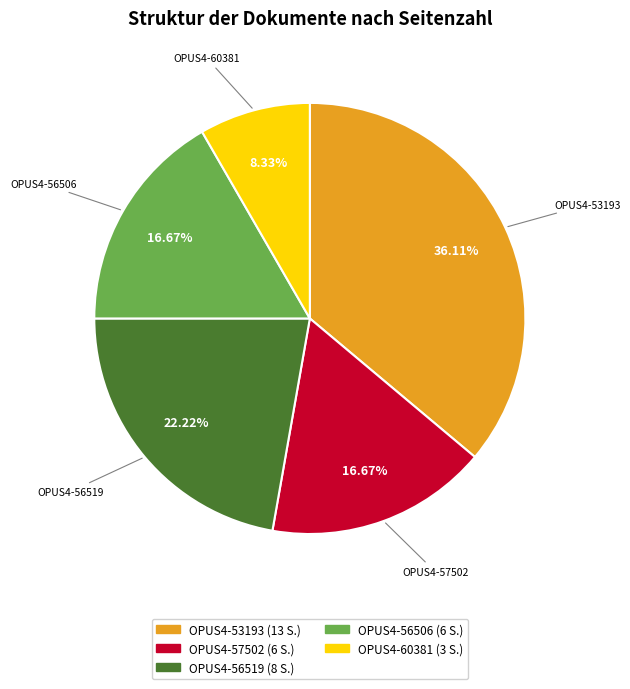

Count the number of slices in the pie.

5